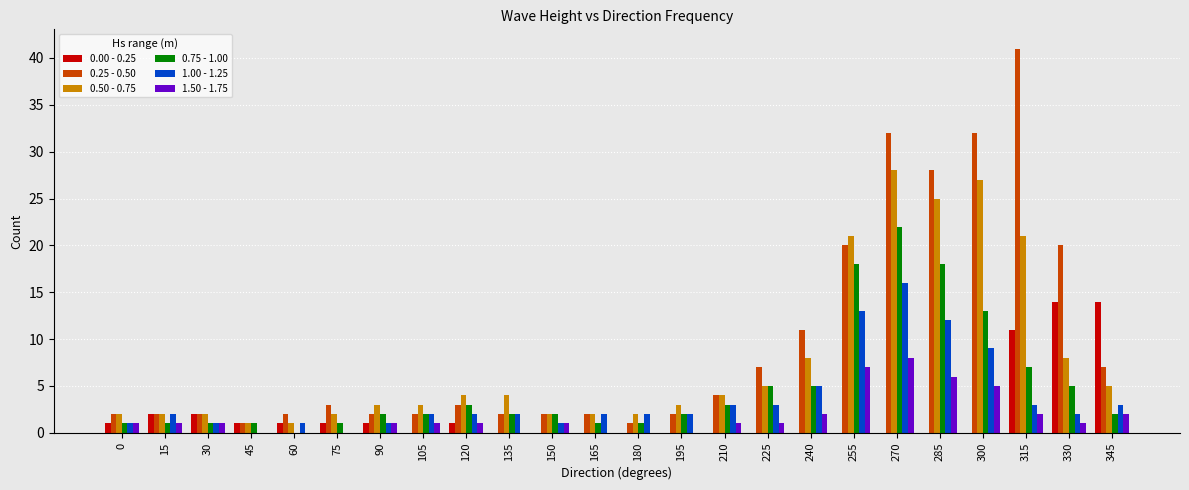

Is it true that 0.00 - 0.25 equals 0 at 270?

True